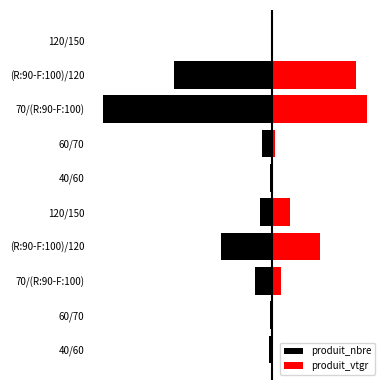

Reading left to right, list all the values displayed in this chart.

produit_nbre: -4.0	-3.0	-29.0	-86.0	-19.0	-2.0	-16.0	-288.0	-167.0	-1.0
produit_vtgr: 0.6	0.8	16.3	81.7	30.6	0.3	4.9	162.1	144.0	1.5